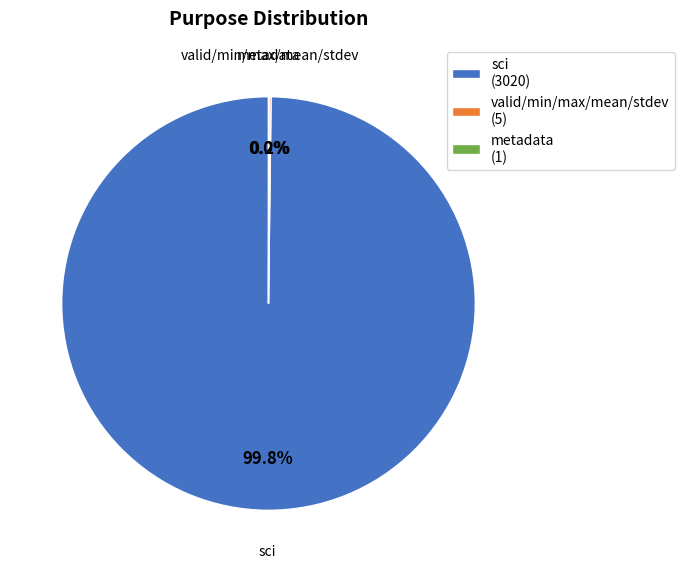

What percentage is NOT represented by sci (3020)?

0.2%